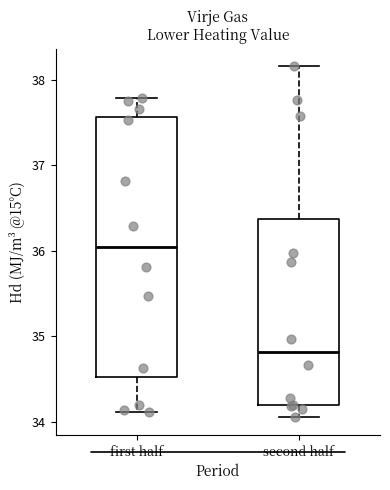

Which box has the highest median line?

first half